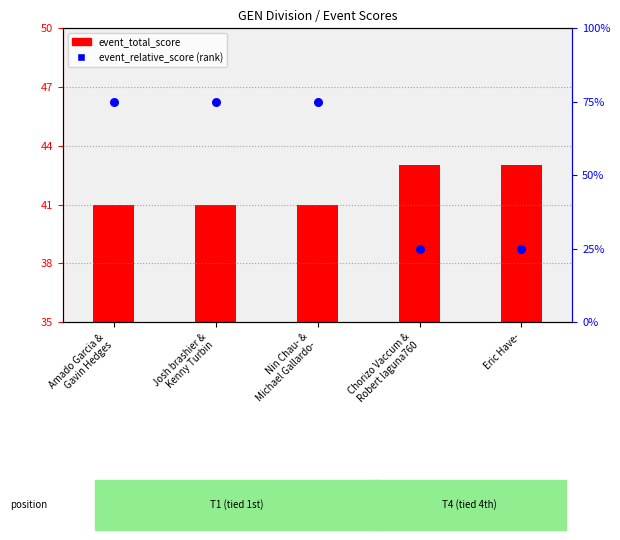

At how many categories does at least one series exceed 12?

5